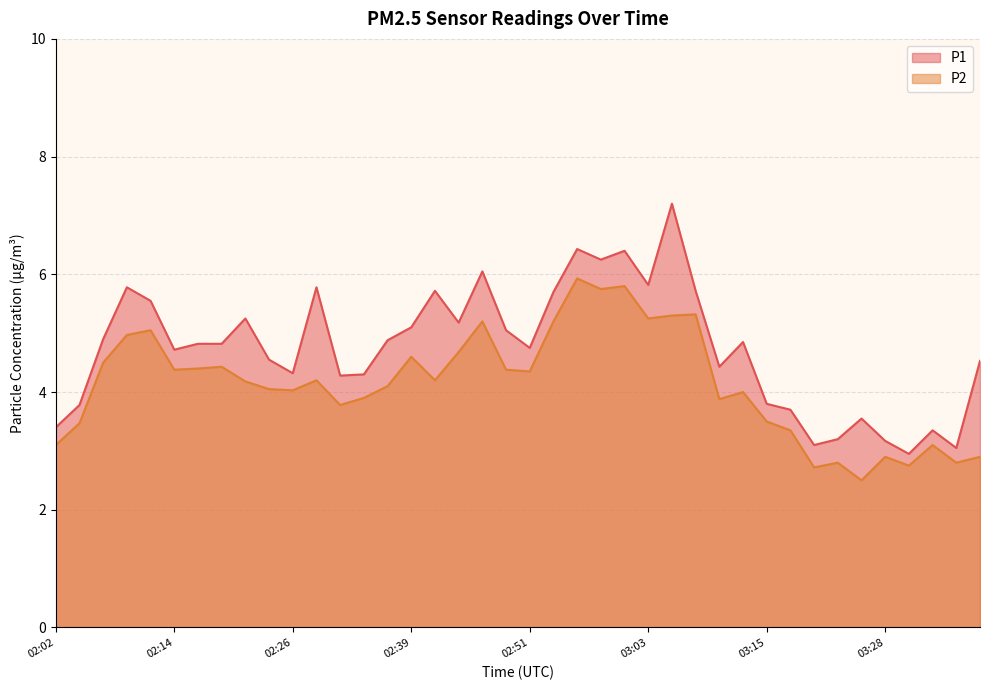

How many categories are shown in the chart?

40